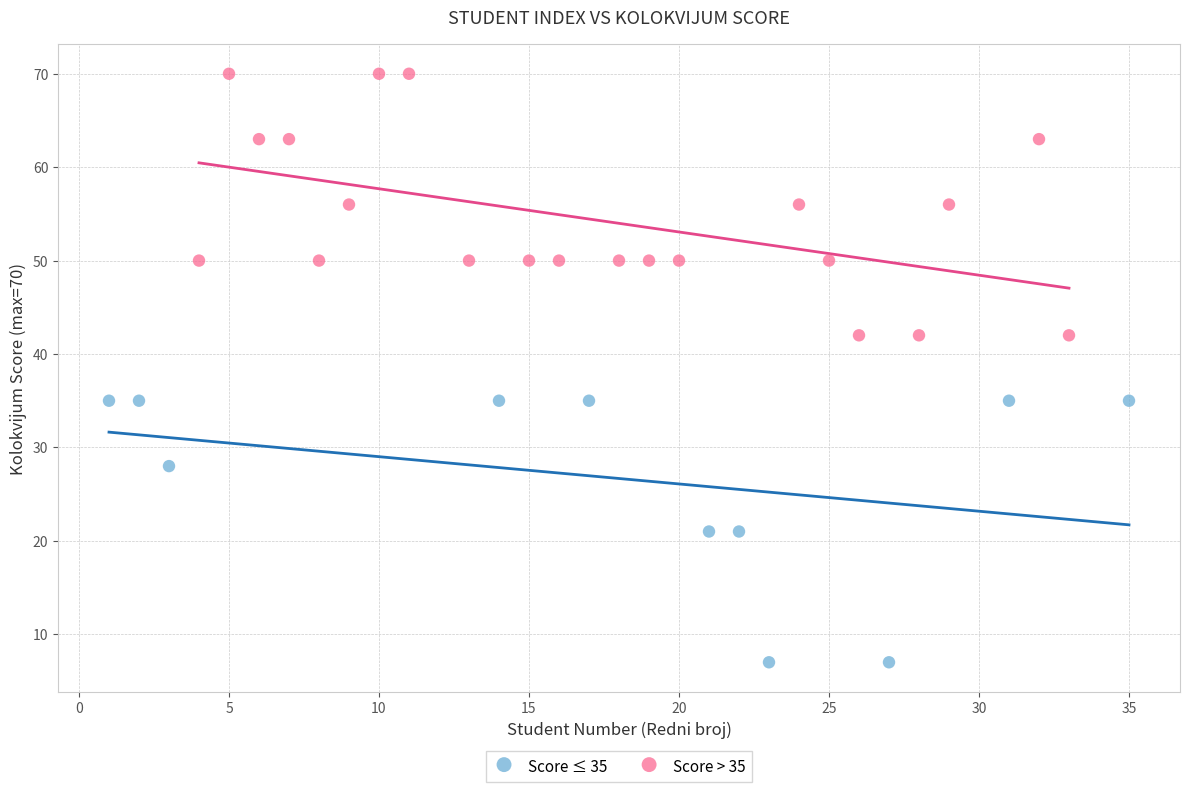

What are all the series names shown in the legend?

Score ≤ 35, Score > 35